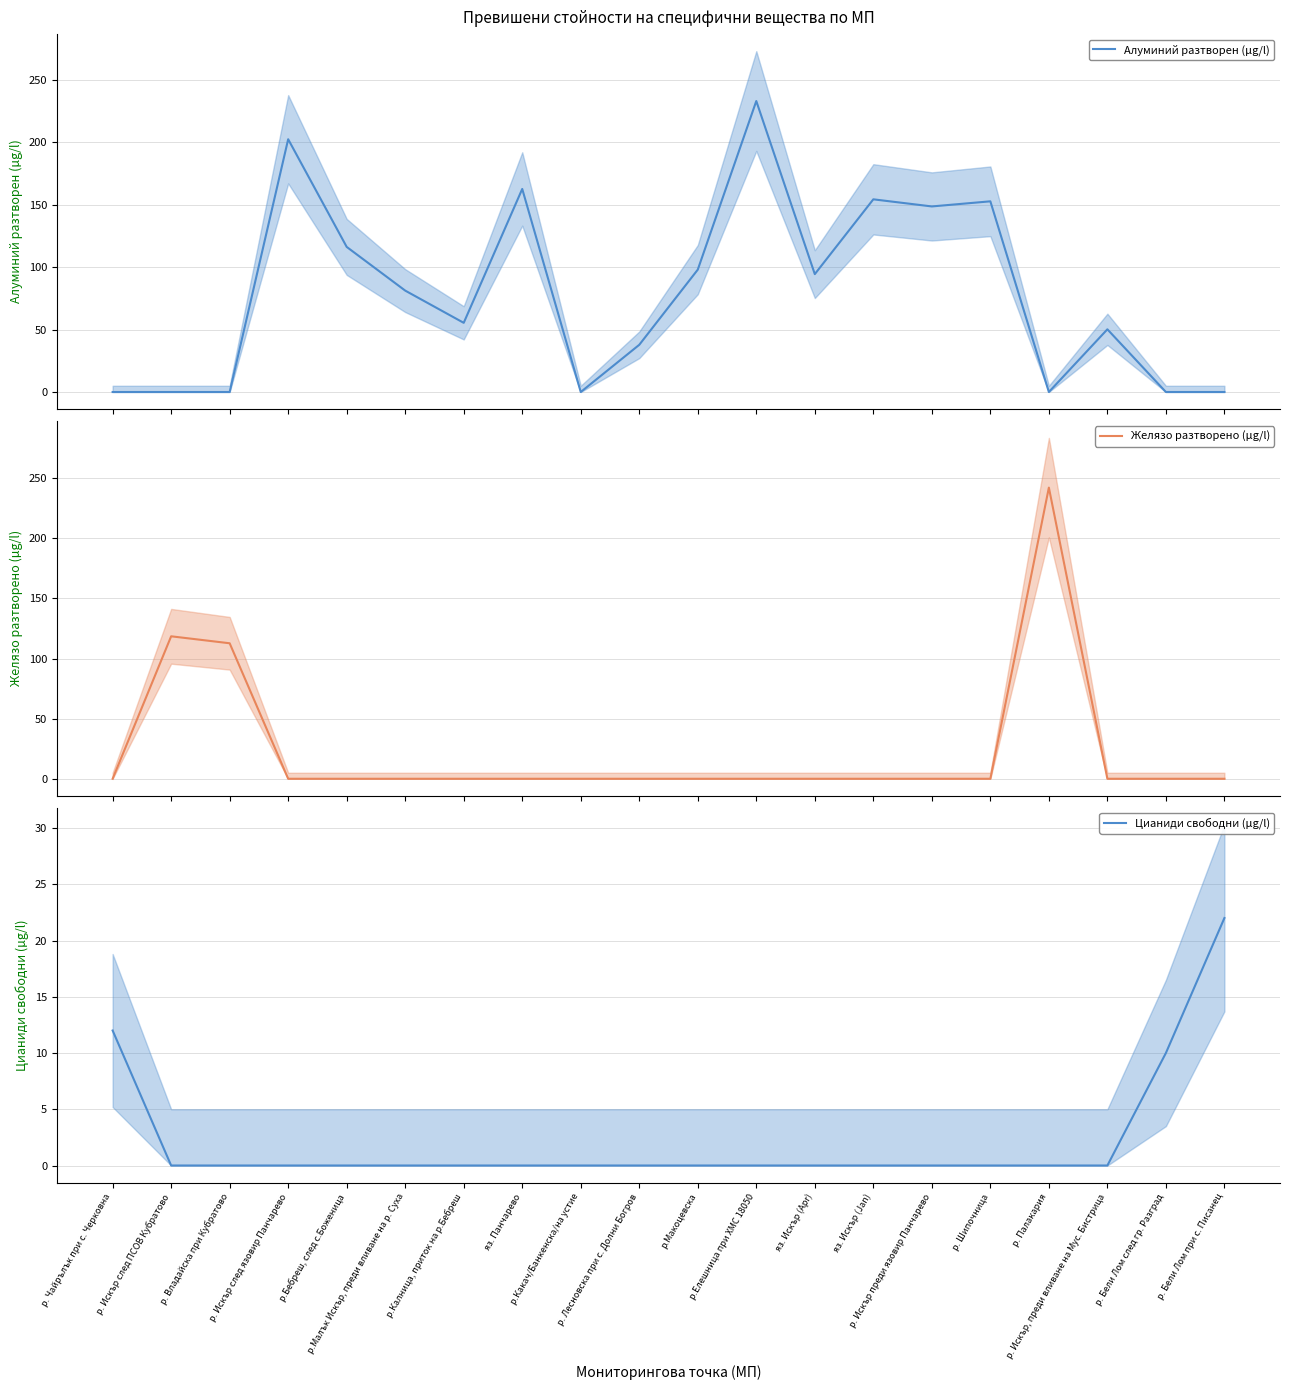

Which has a higher value, р. Шипочница or р. Искър след язовир Панчарево?

р. Искър след язовир Панчарево